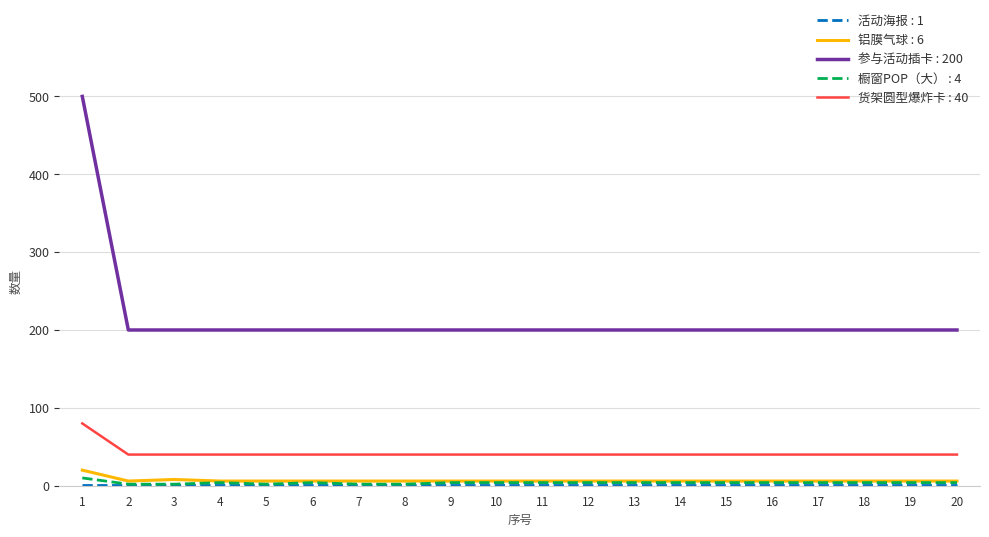

How many lines are shown in the chart?

5